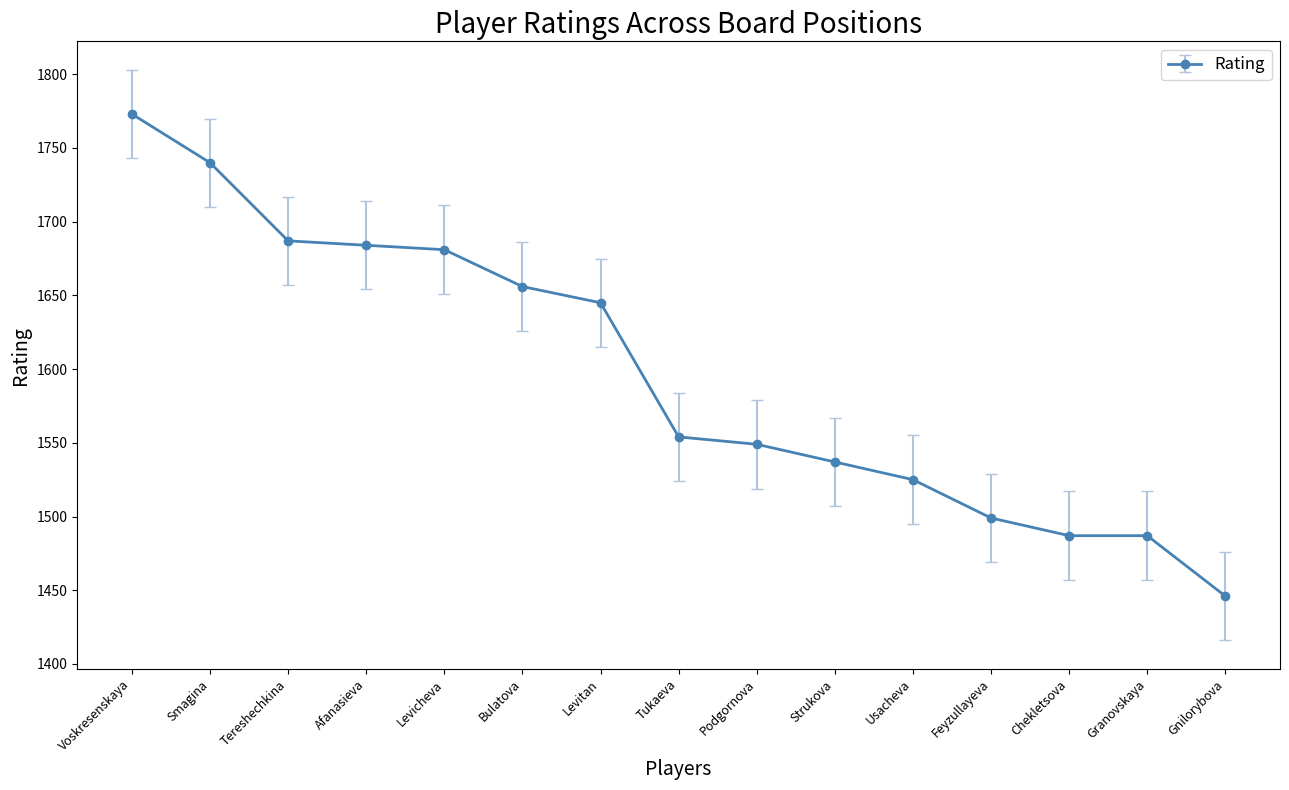

Between Smagina and Granovskaya, which is larger?

Smagina